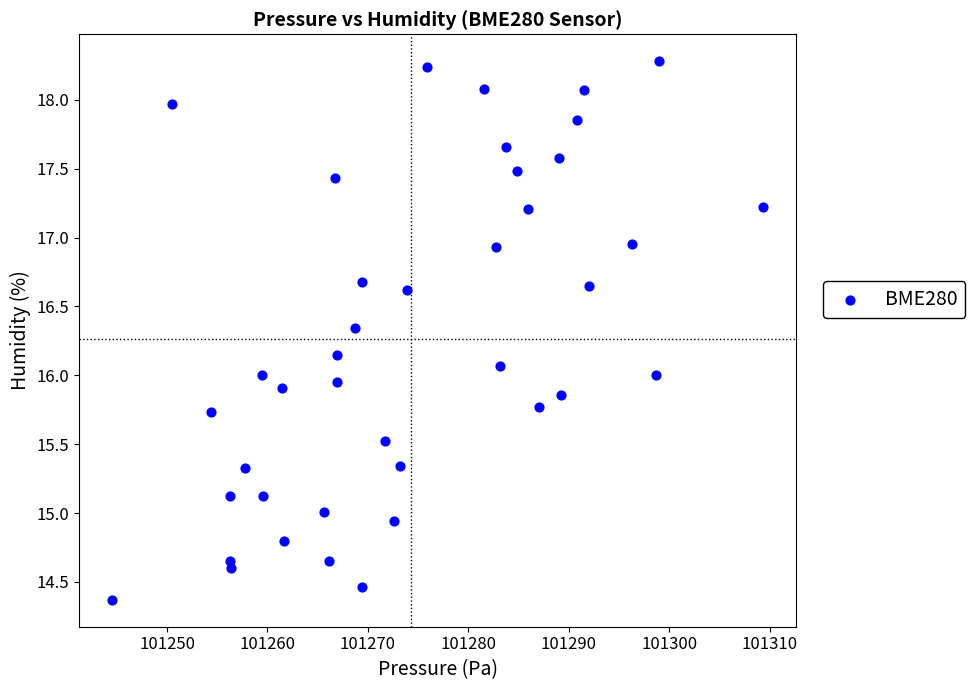

What is the range of Y values (max minus min)?

3.9